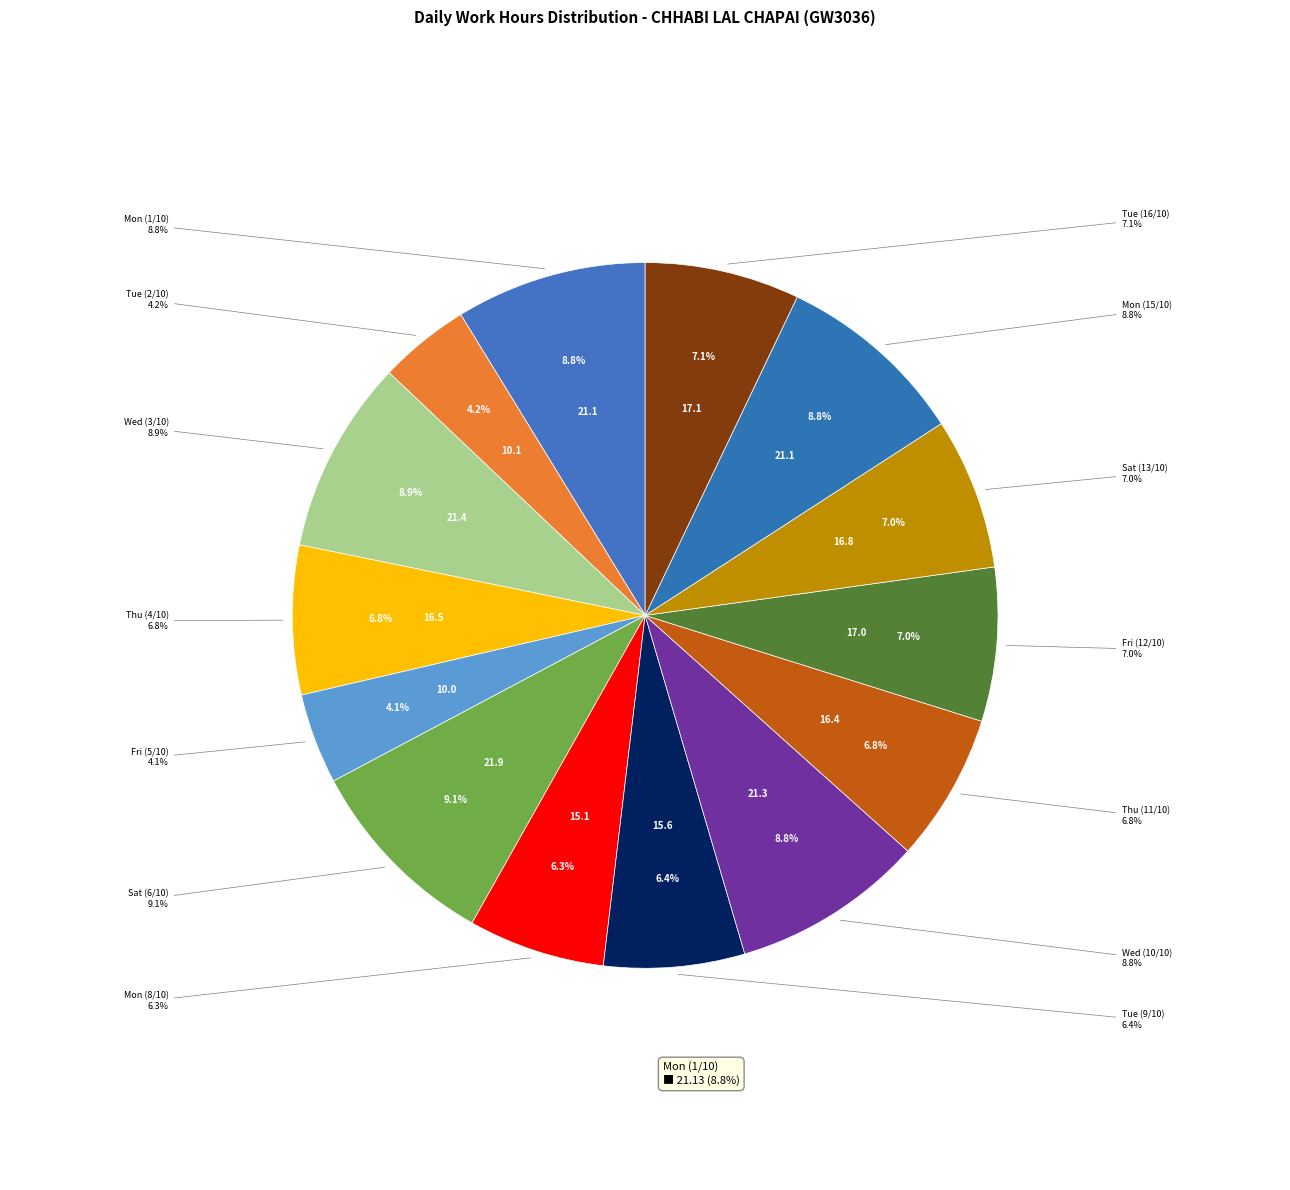

Do Fri (12/10) and Sat (13/10) together represent more than half of the pie?

No